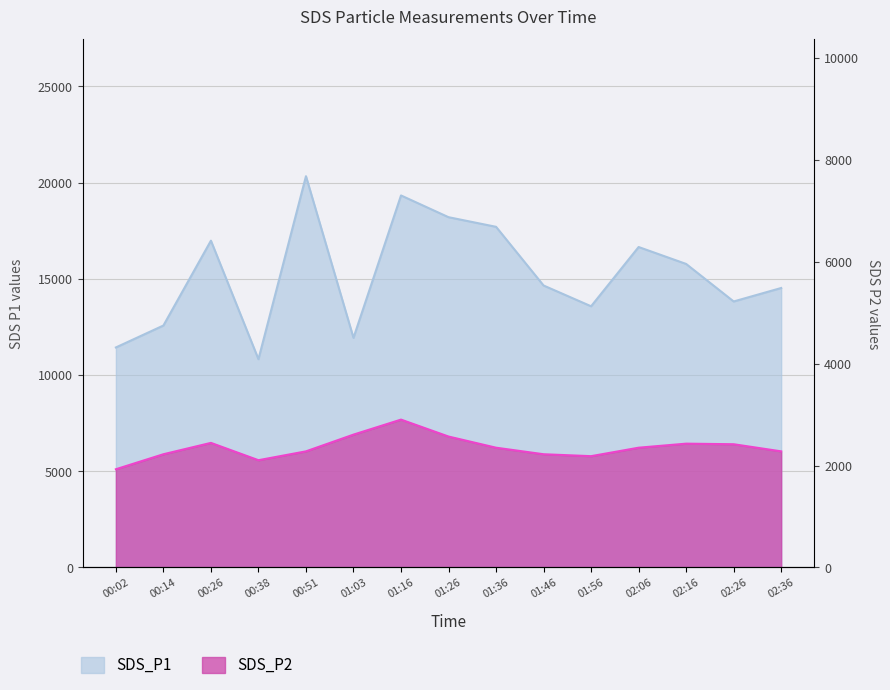

True or false: SDS_P2 and SDS_P1 intersect in this chart.

False